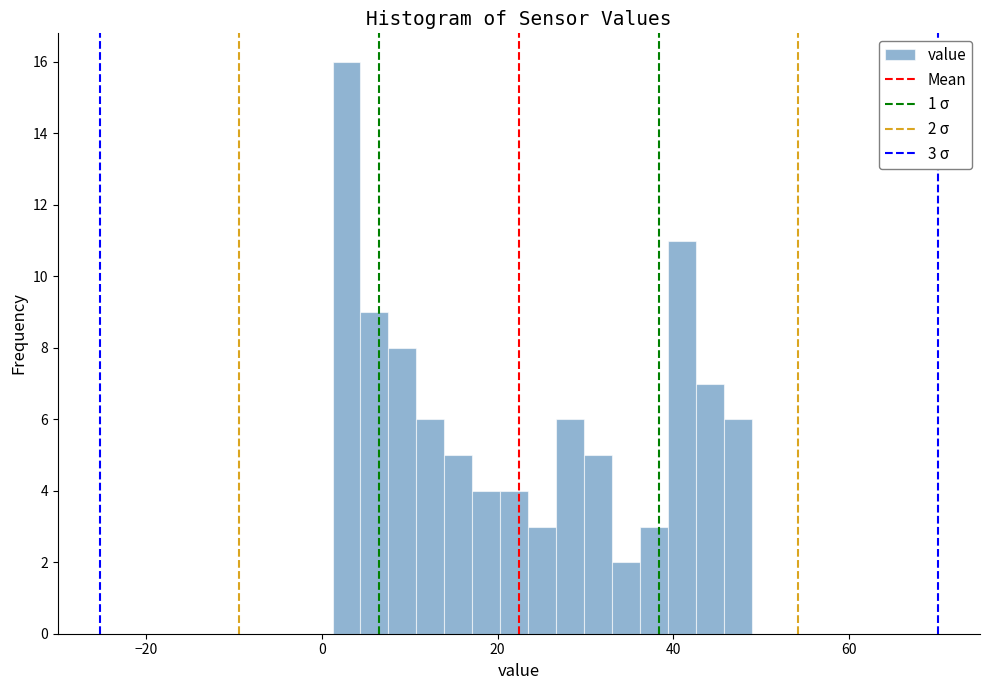

Read against the x-axis, roughly where is the centre of the tallest bar?

2